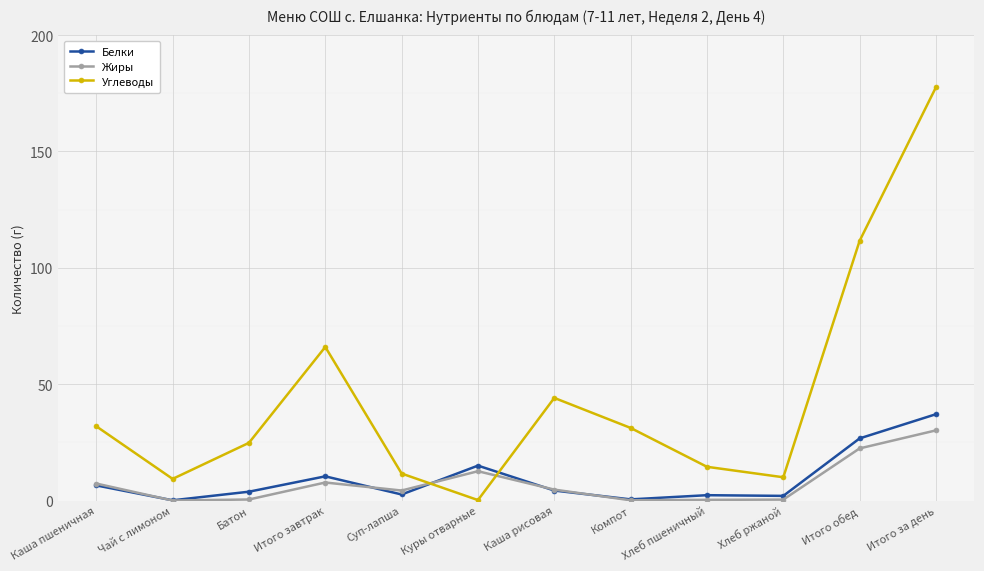

At which category is the sum across all series the highest?

Итого за день